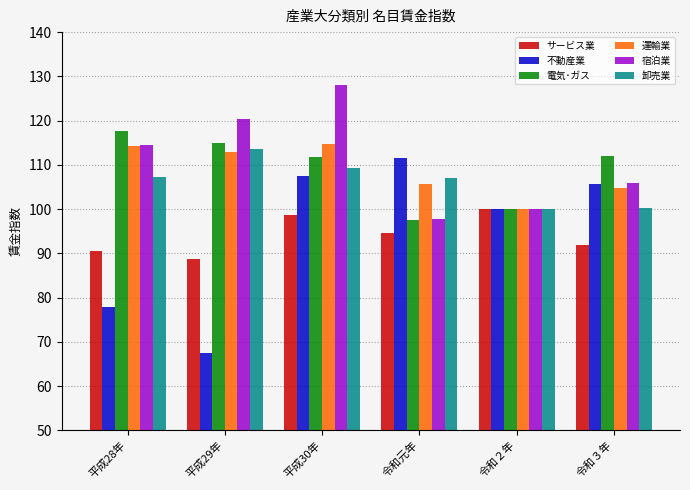

What is the sum of all 宿泊業 values?

666.7